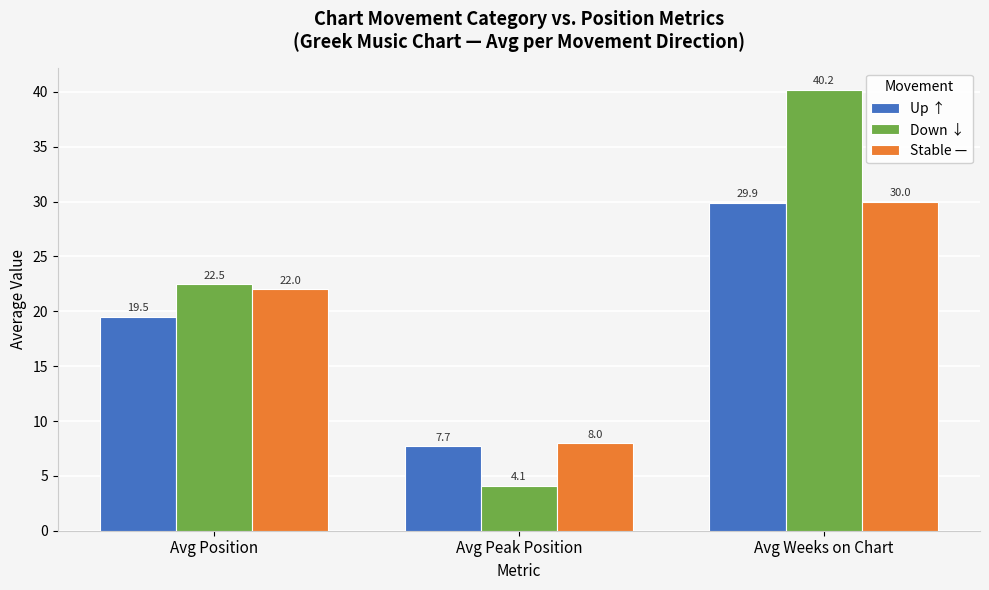

Between Avg Position and Avg Peak Position, which series saw the biggest shift?

Down ↓